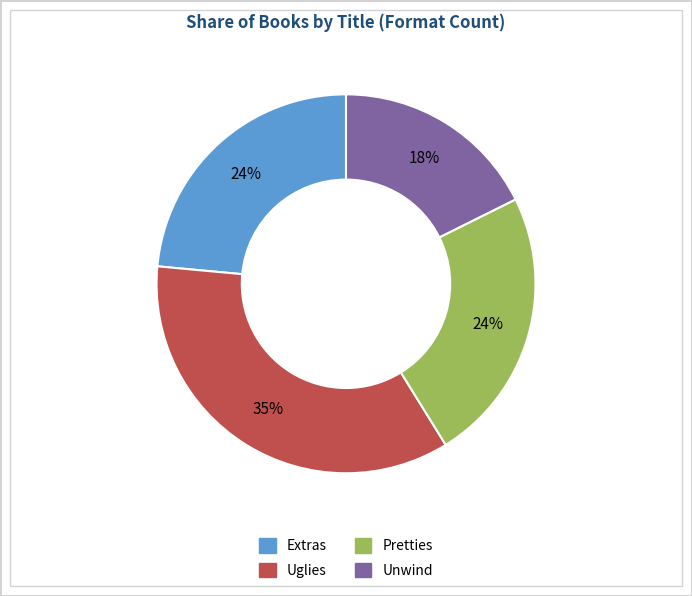

To the nearest percent, what is the average slice percentage?

25%